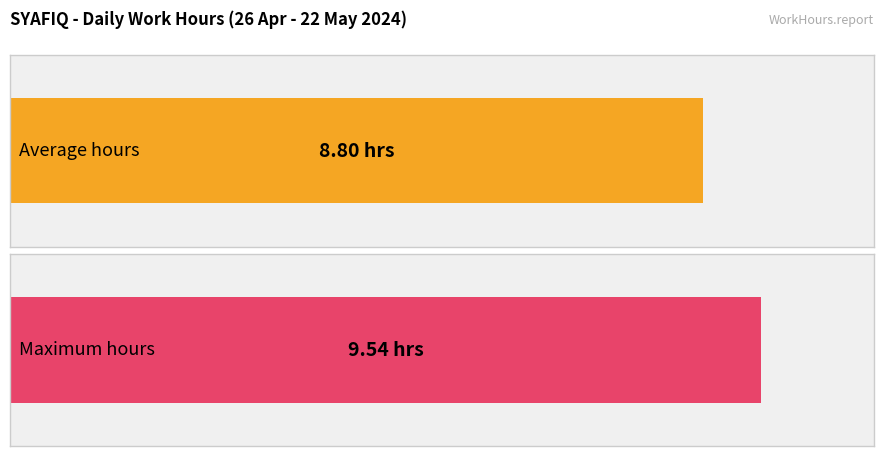

What is the average value?

8.8